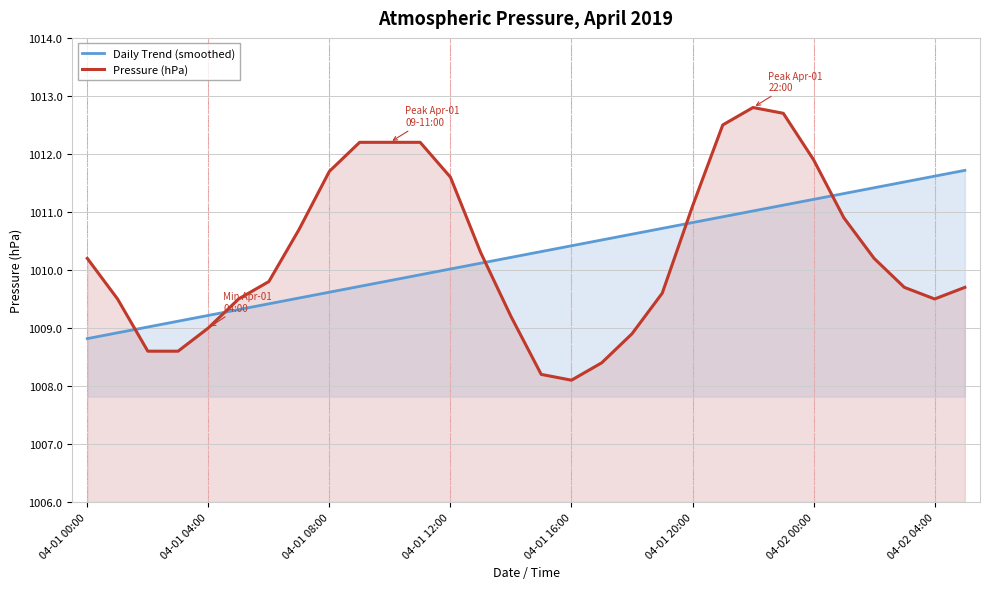

Is it true that Pressure (hPa) equals 1374.1 at 04-01 20:00?

False